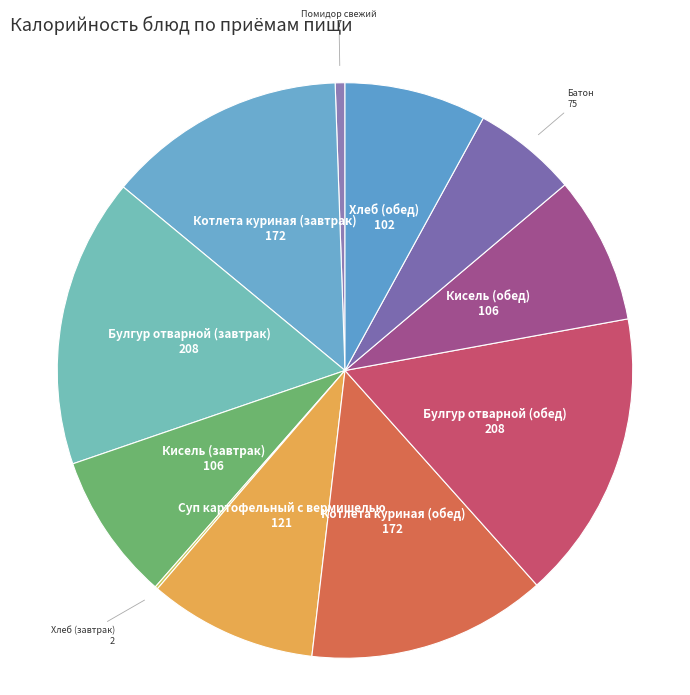

What is the ratio of the value at Суп картофельный с вермишелью to the value at Кисель (обед)?

1.1